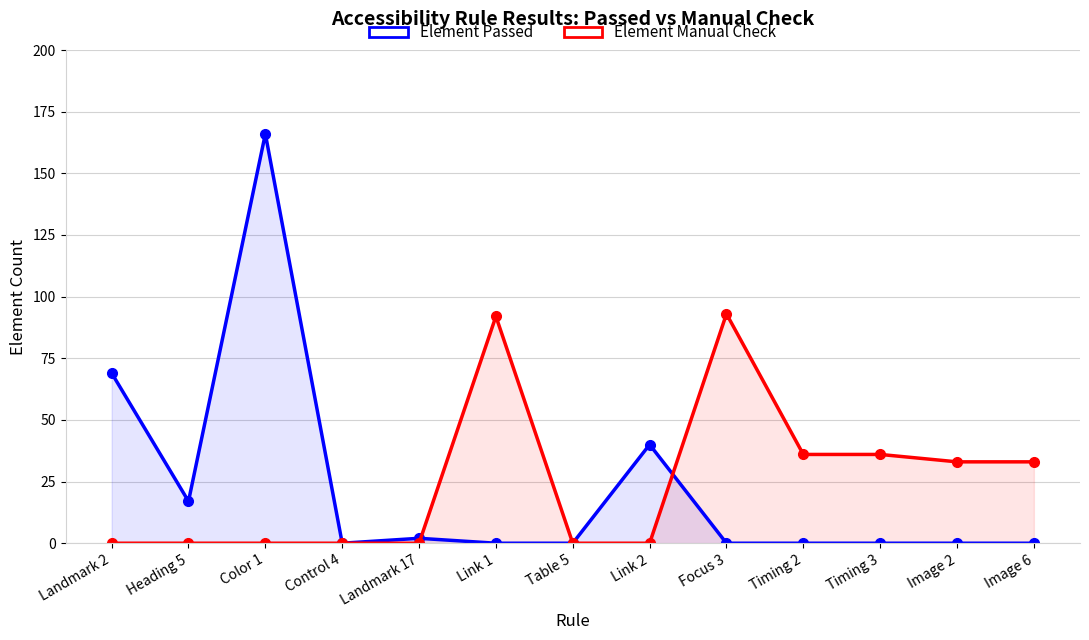

Which series has the largest range (max minus min)?

Element Passed